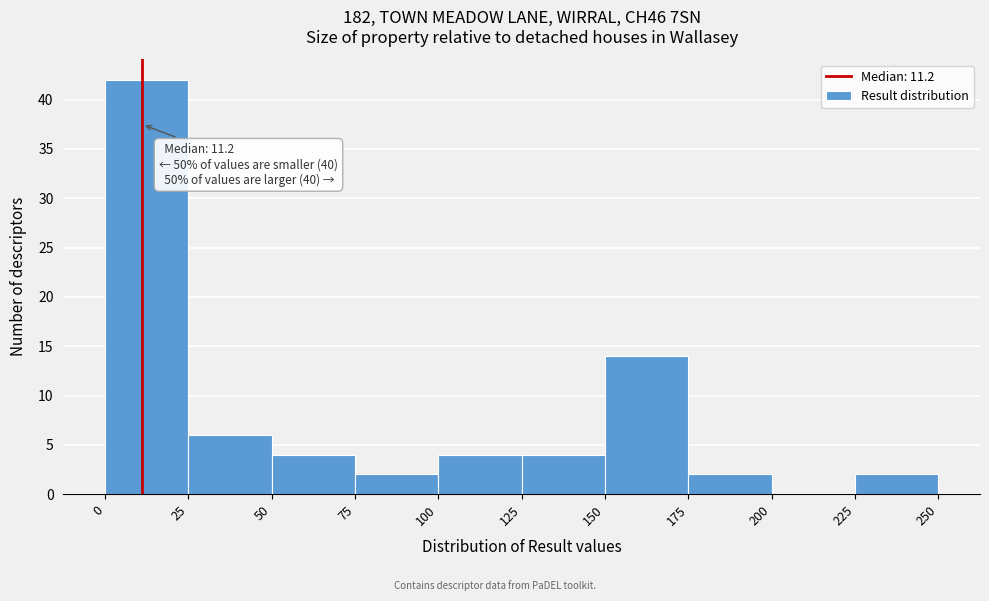

Which range on the x-axis has the tallest bar?

0 to 25